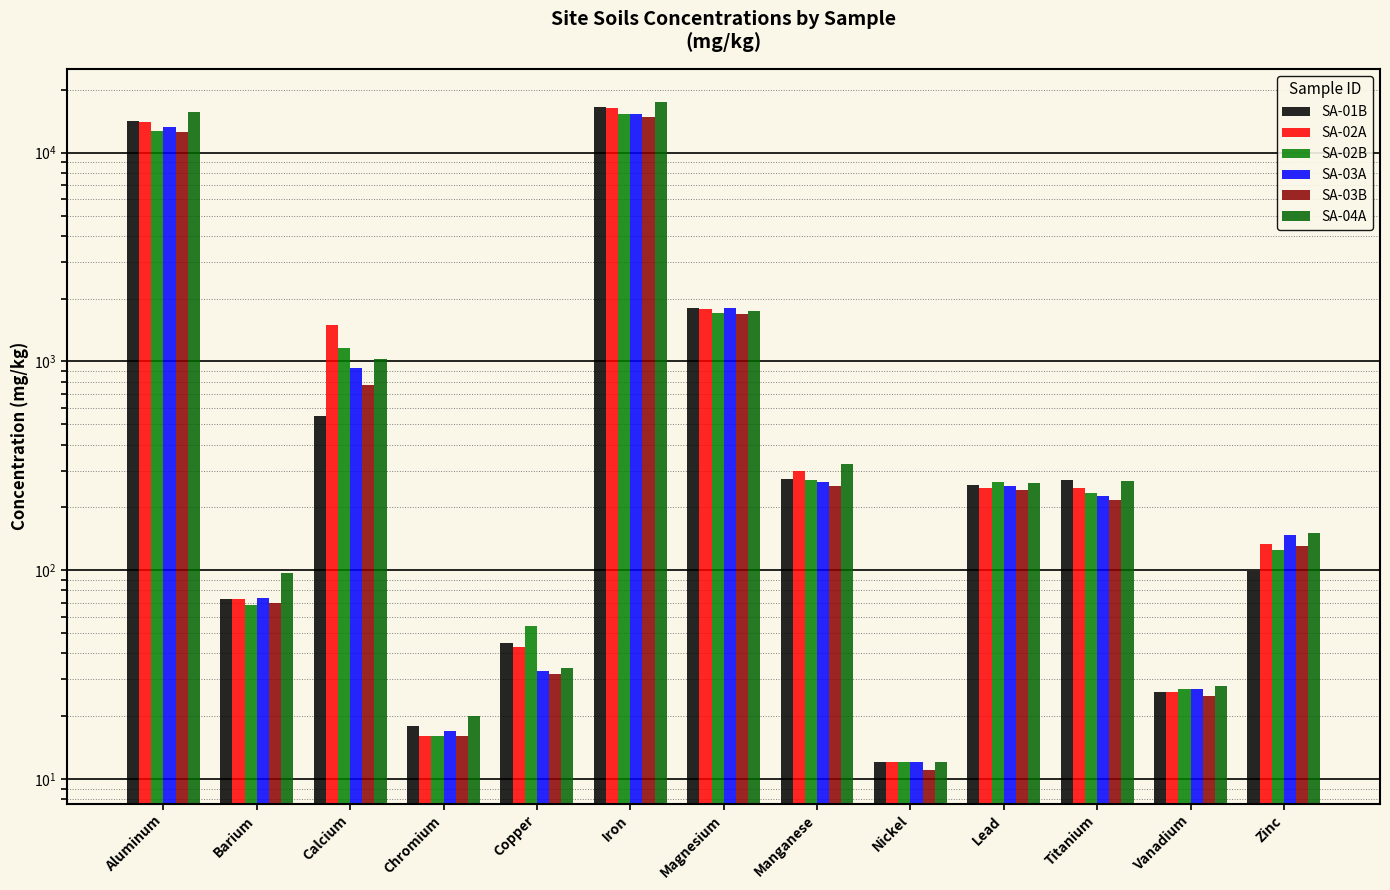

How many bars are there in each group?

6